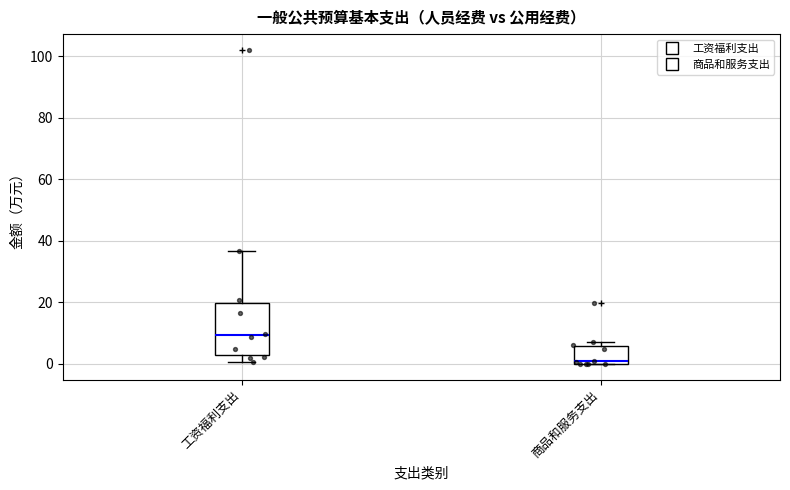

Comparing the boxes themselves (not the whiskers), which one is the tallest?

工资福利支出